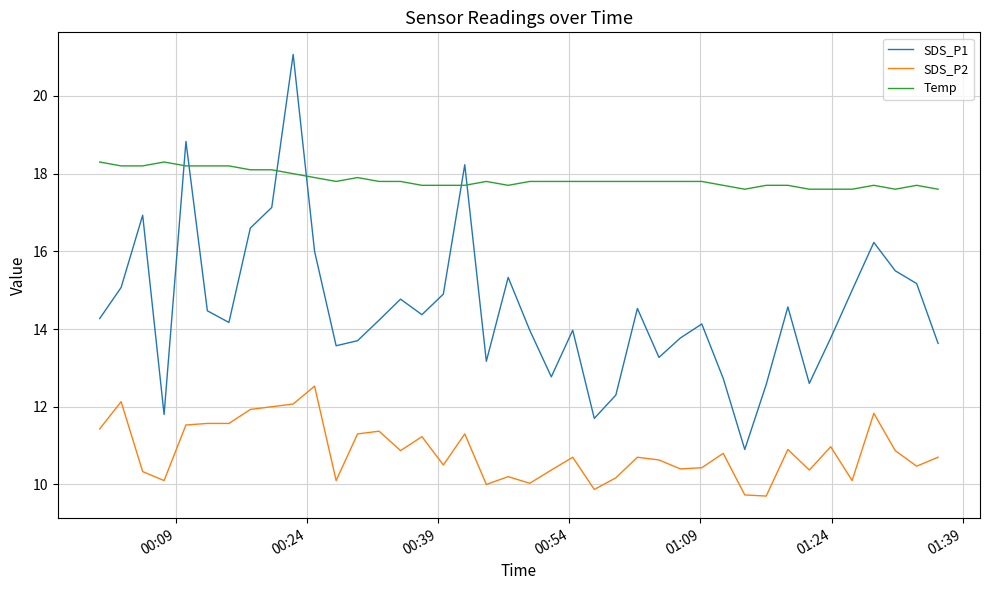

True or false: SDS_P1 and SDS_P2 cross at least once.

False